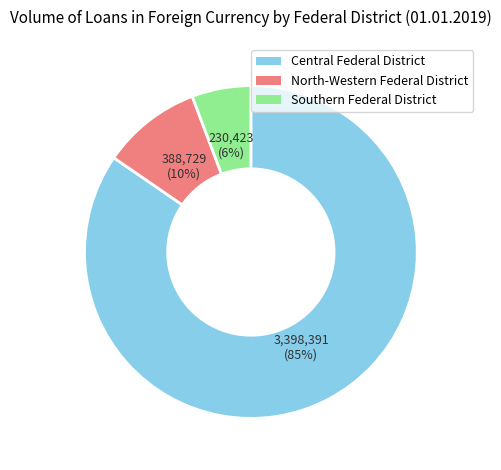

To the nearest percent, what percentage of the pie is Southern Federal District?

6%